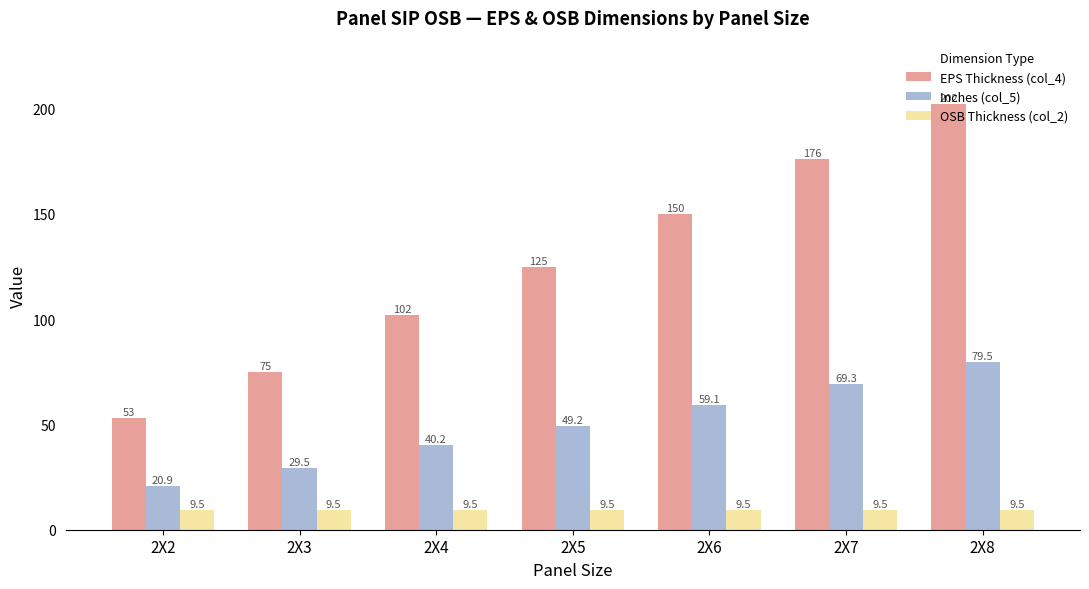

What is the value of the EPS Thickness (col_4) bar at the 3rd from the left?

102.0